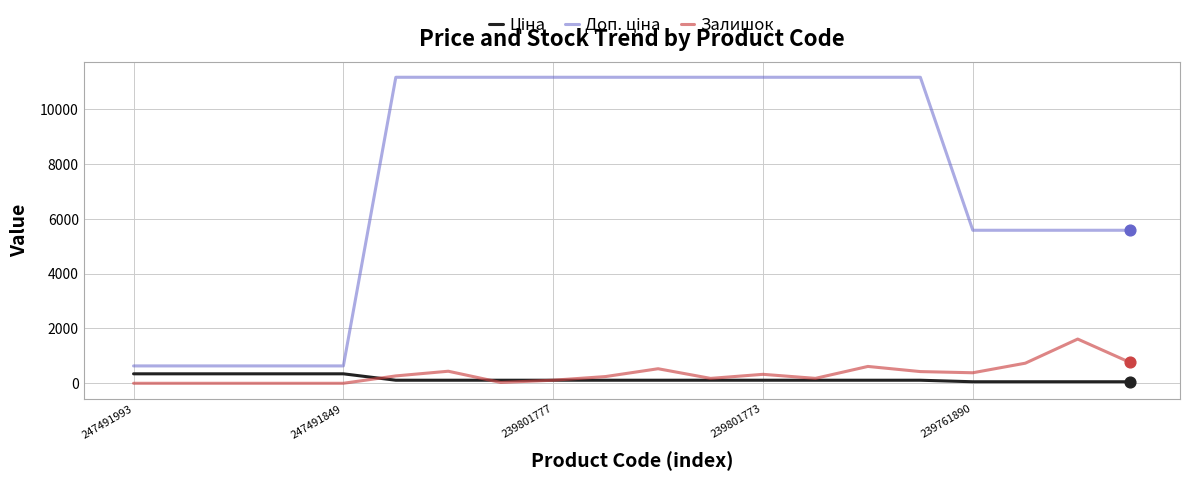

What is the greatest value displayed?

11169.0